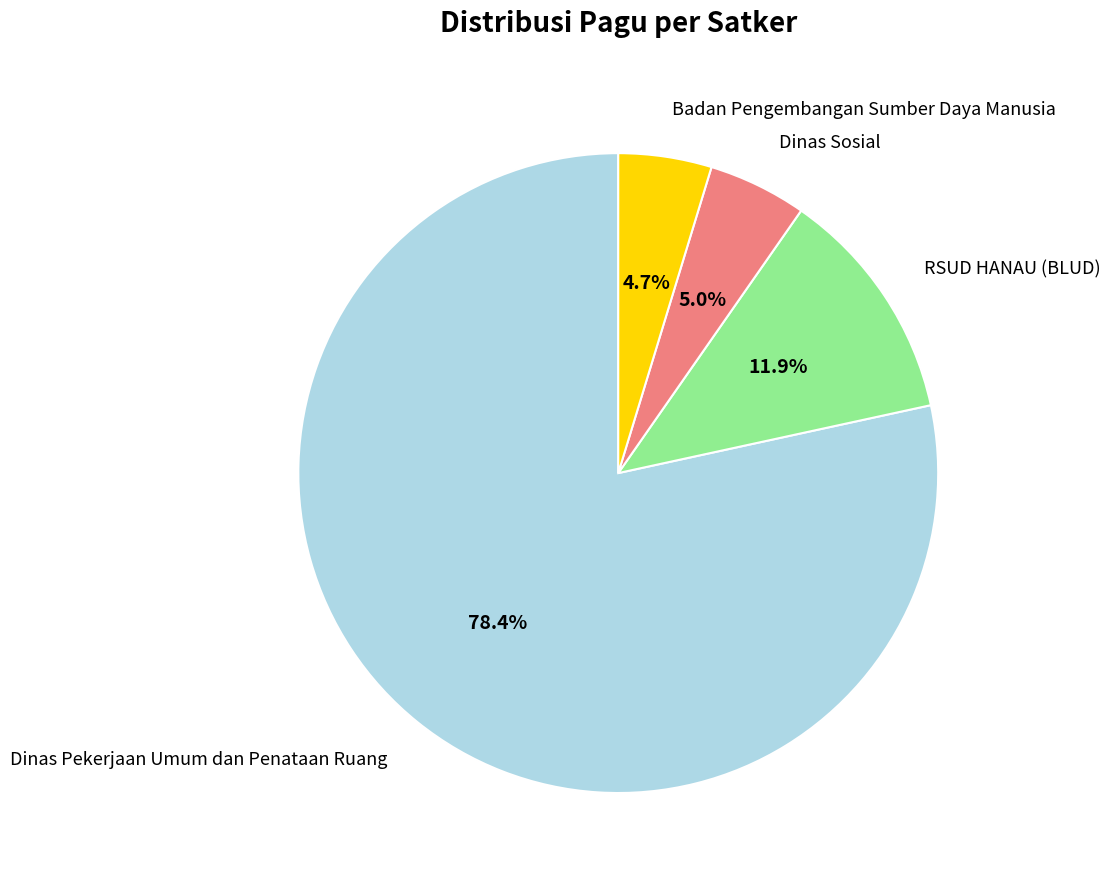

Is the sum of RSUD HANAU (BLUD) and Badan Pengembangan Sumber Daya Manusia greater than half?

No